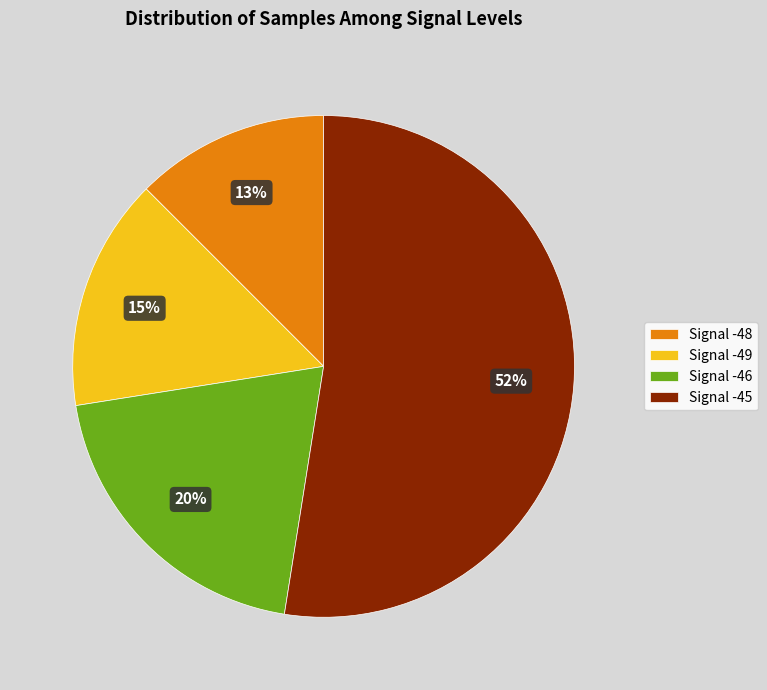

What percentage is the Signal -49 slice, to the nearest percent?

15%